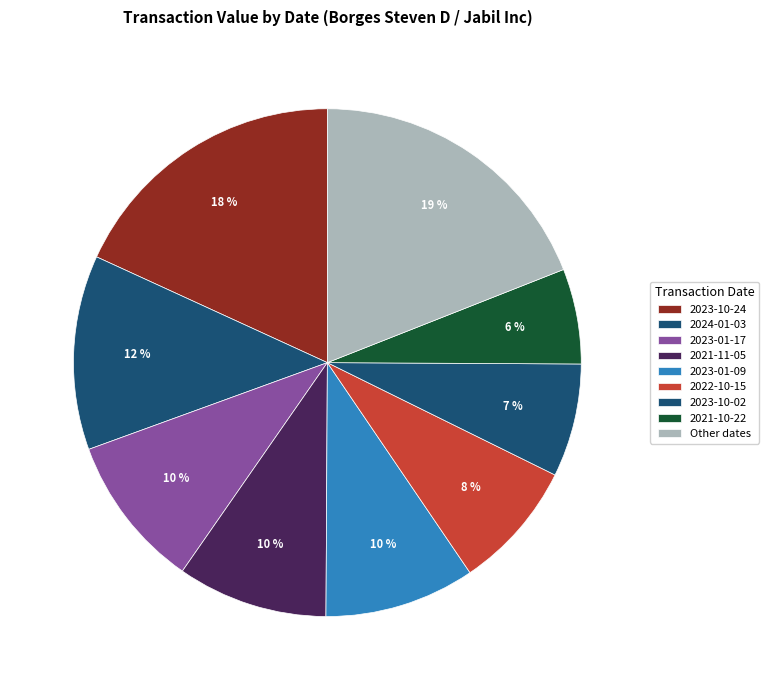

Count the number of slices in the pie.

9